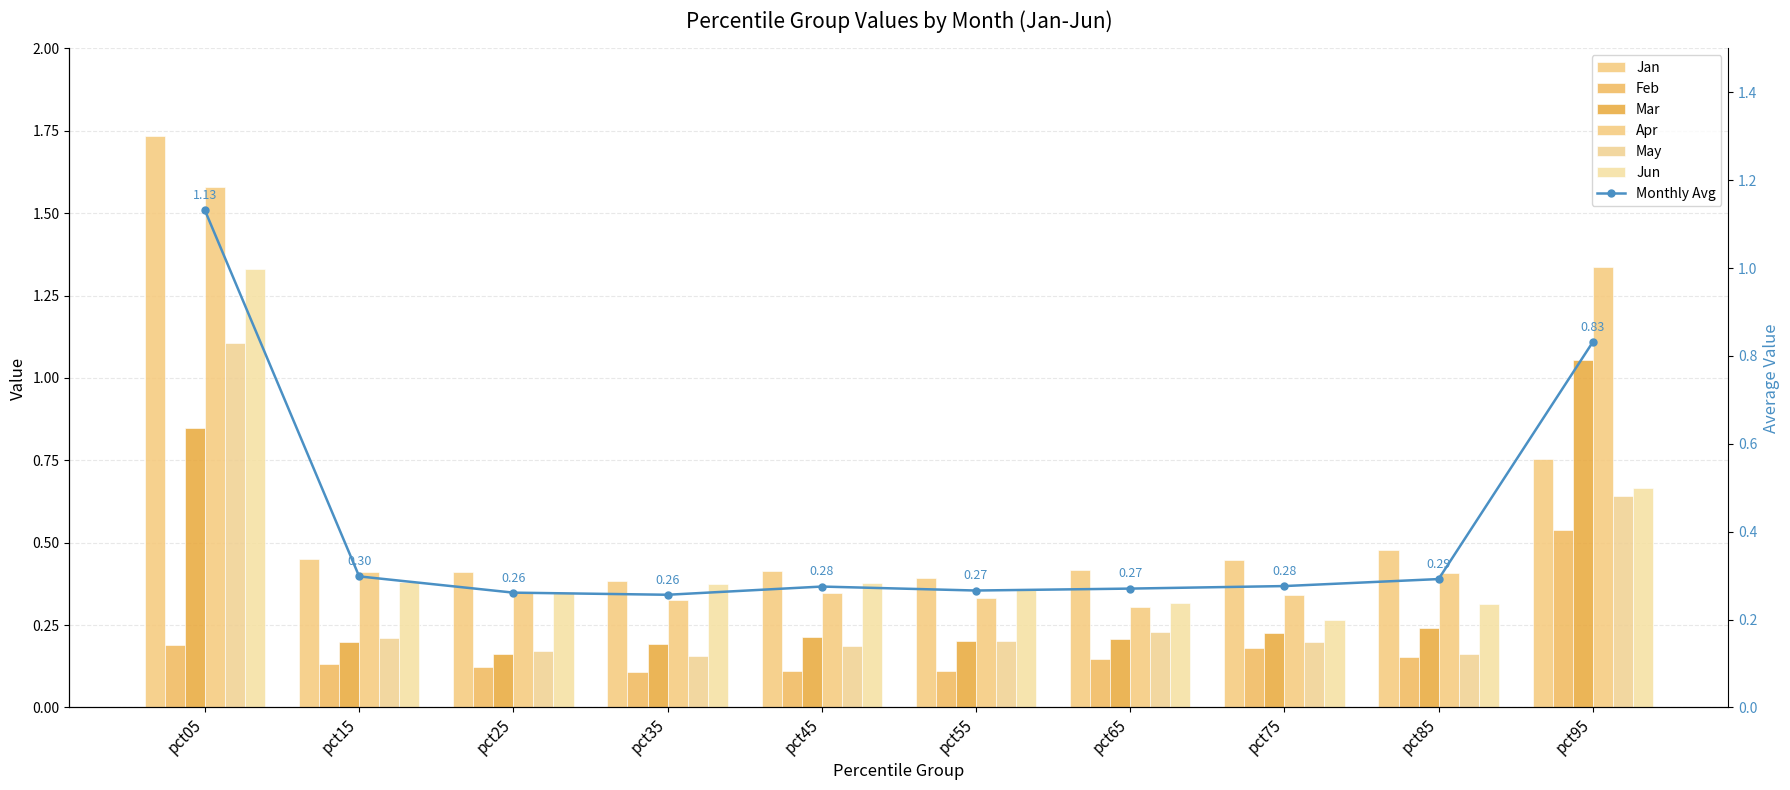

What is the spread (max minus min) of values at pct25?

0.3